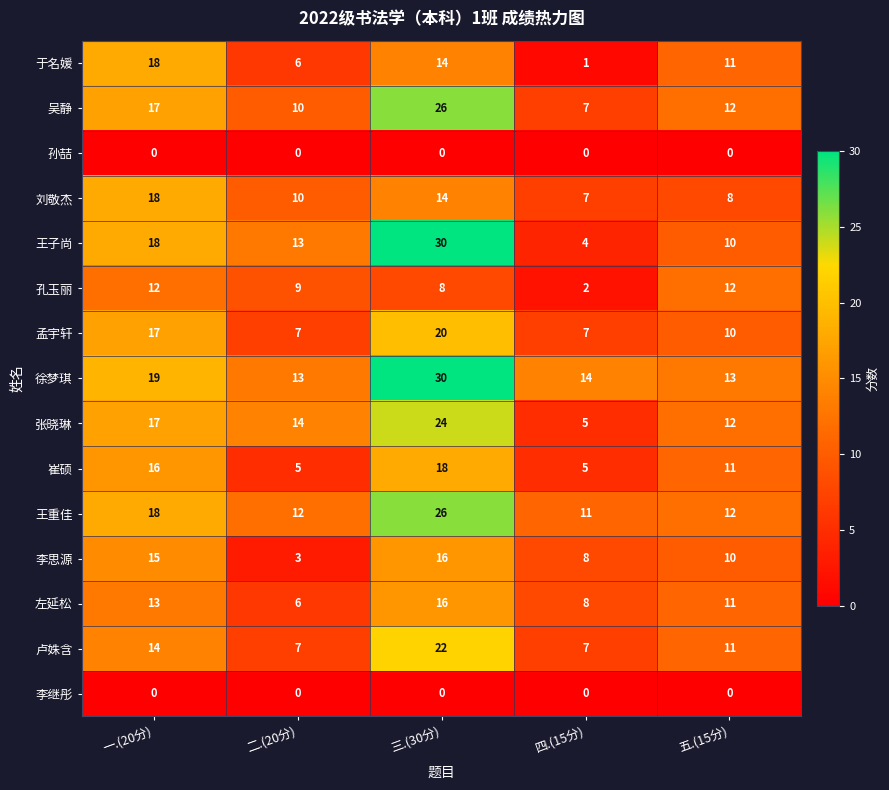

What is the difference between the highest and lowest values at 四.(15分)?

14